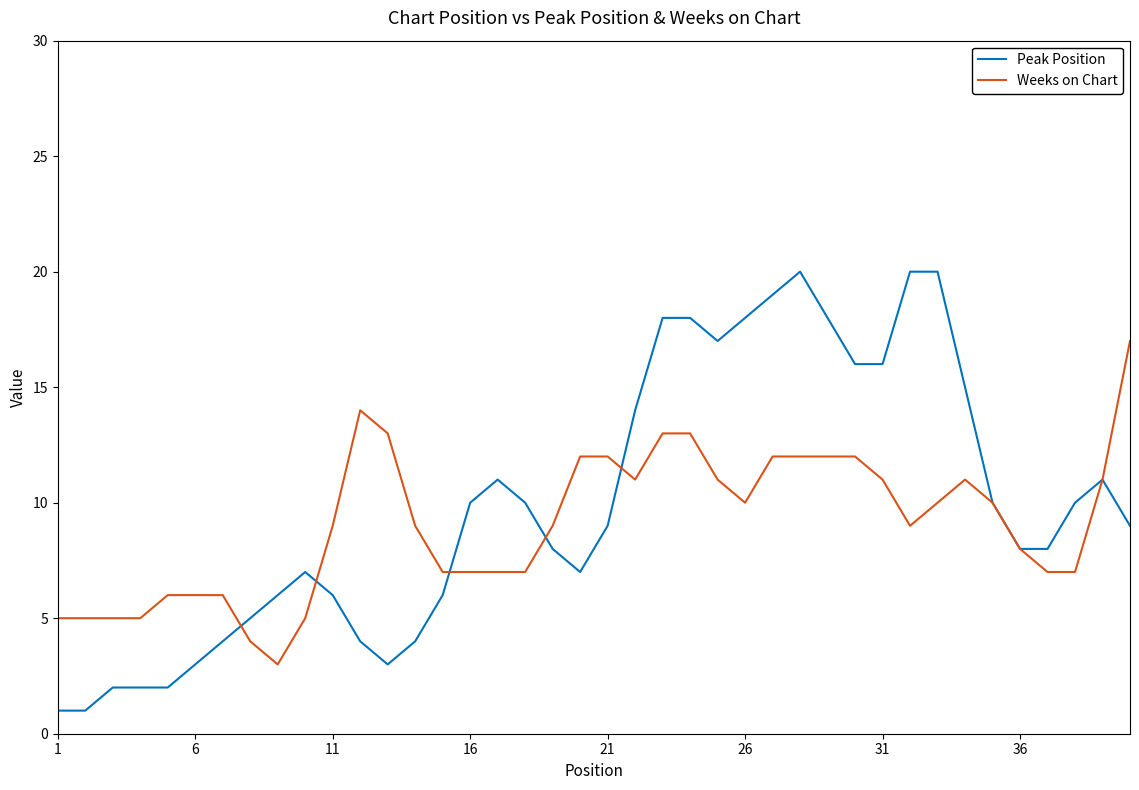

Reading right to left, list all the values displayed in this chart.

Peak Position: 9	11	10	8	8	10	15	20	20	16	16	18	20	19	18	17	18	18	14	9	7	8	10	11	10	6	4	3	4	6	7	6	5	4	3	2	2	2	1	1
Weeks on Chart: 17	11	7	7	8	10	11	10	9	11	12	12	12	12	10	11	13	13	11	12	12	9	7	7	7	7	9	13	14	9	5	3	4	6	6	6	5	5	5	5